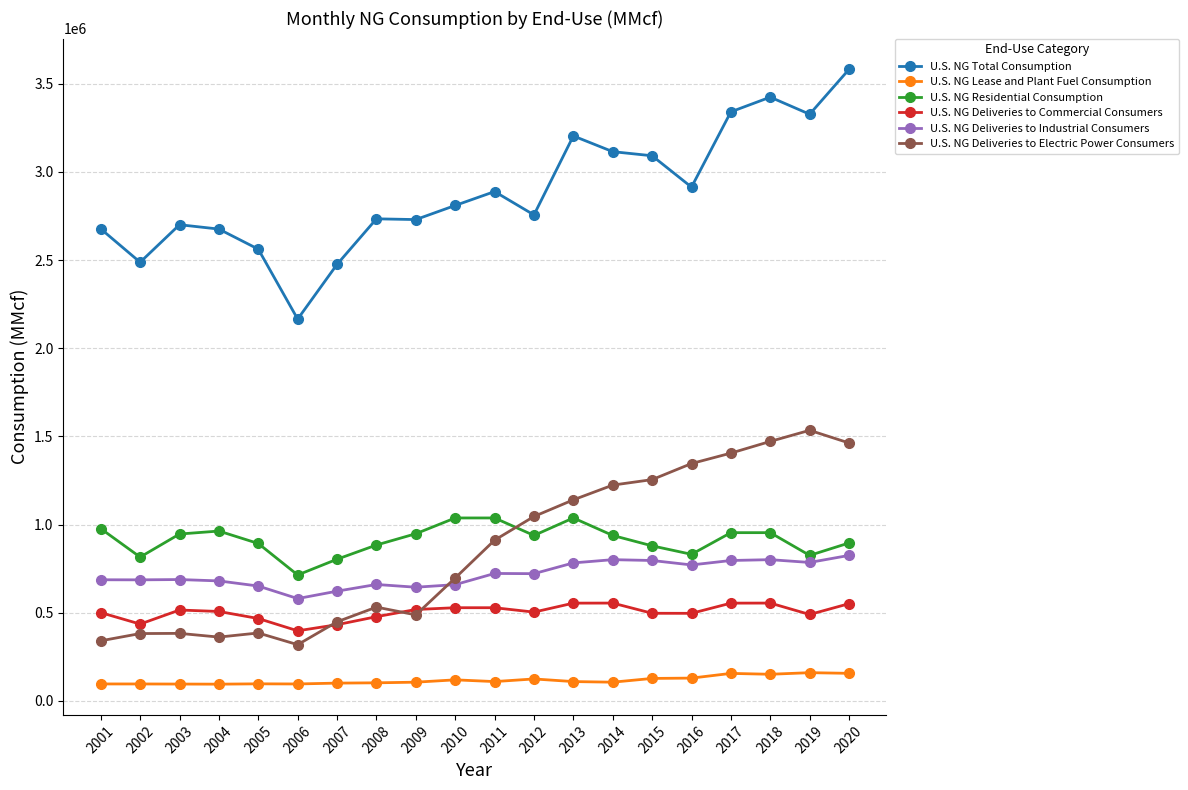

Is it true that U.S. NG Deliveries to Industrial Consumers equals 770650 at 2016?

True